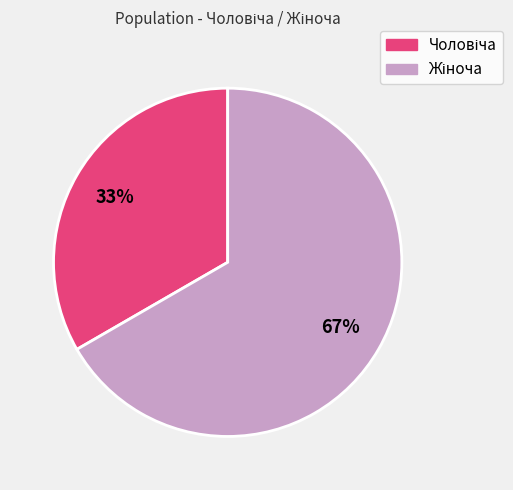

To the nearest percent, what is the average slice percentage?

50%